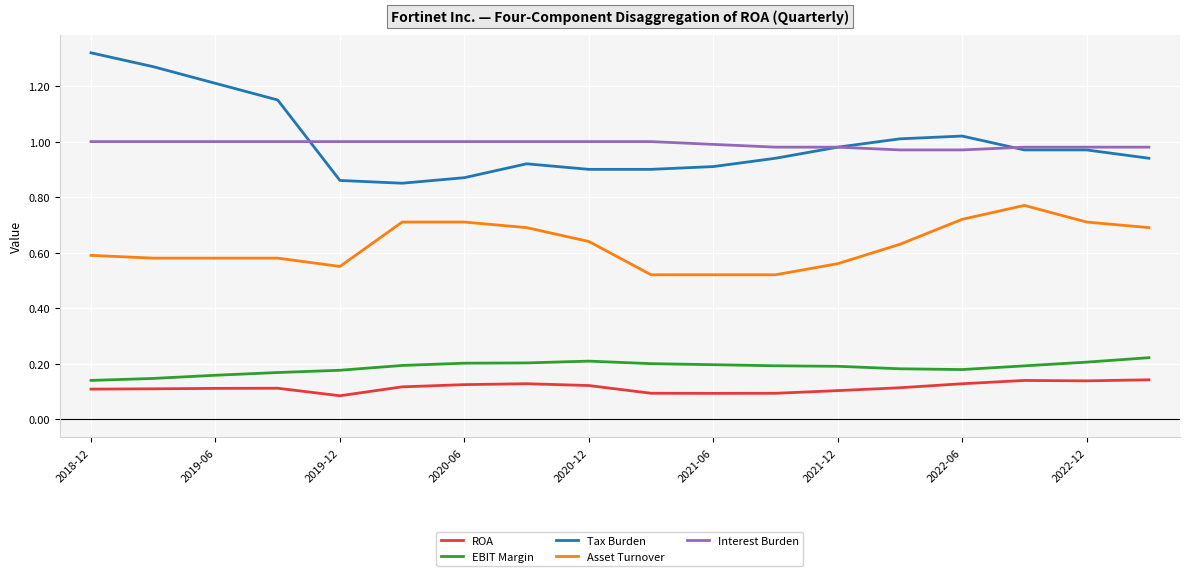

How many lines are shown in the chart?

5